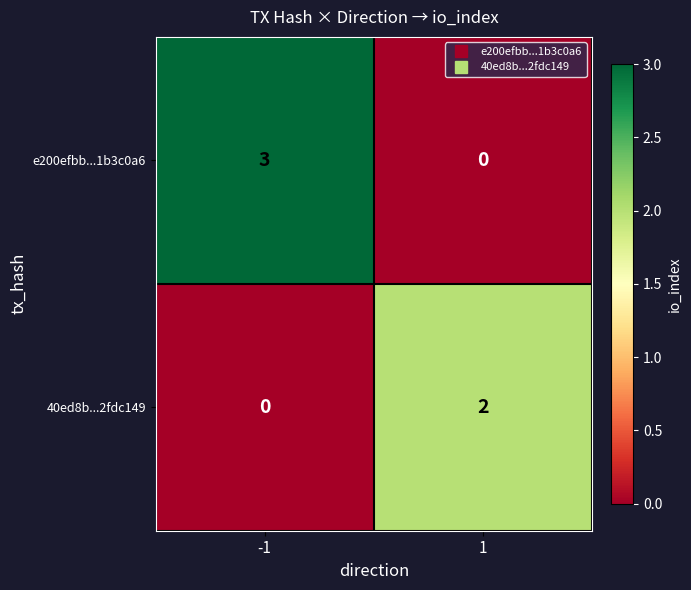

What value does the e200efbb...1b3c0a6 series have at -1?

3